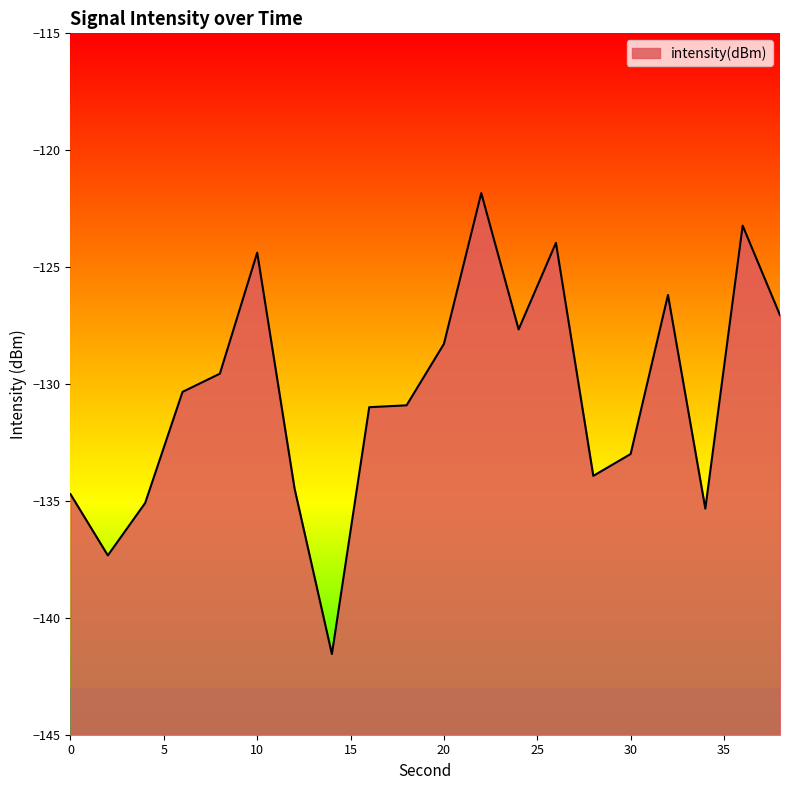

The value at 18 is -214.4. True or false?

False